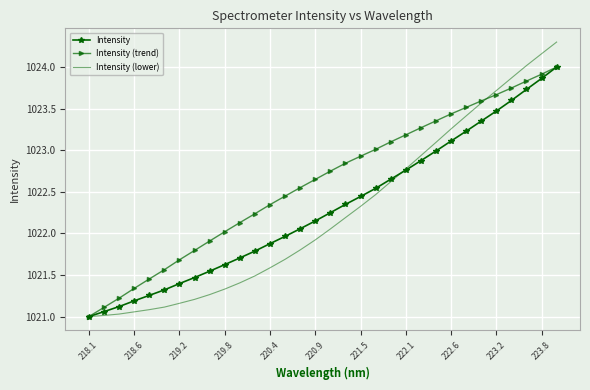

How many values in the Intensity (trend) series exceed 1022?

23